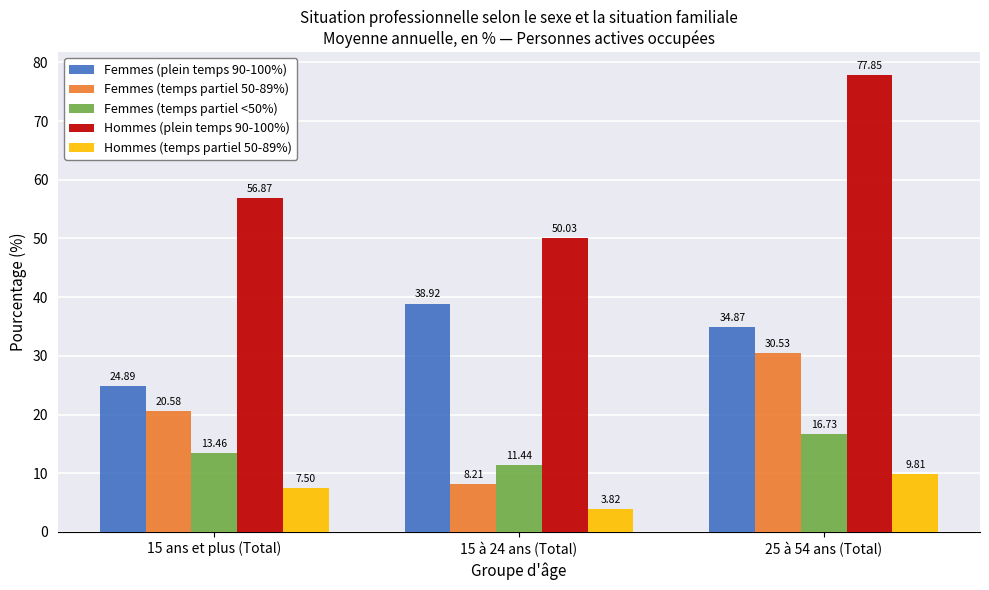

What is the sum of all Femmes (temps partiel <50%) values?

41.6